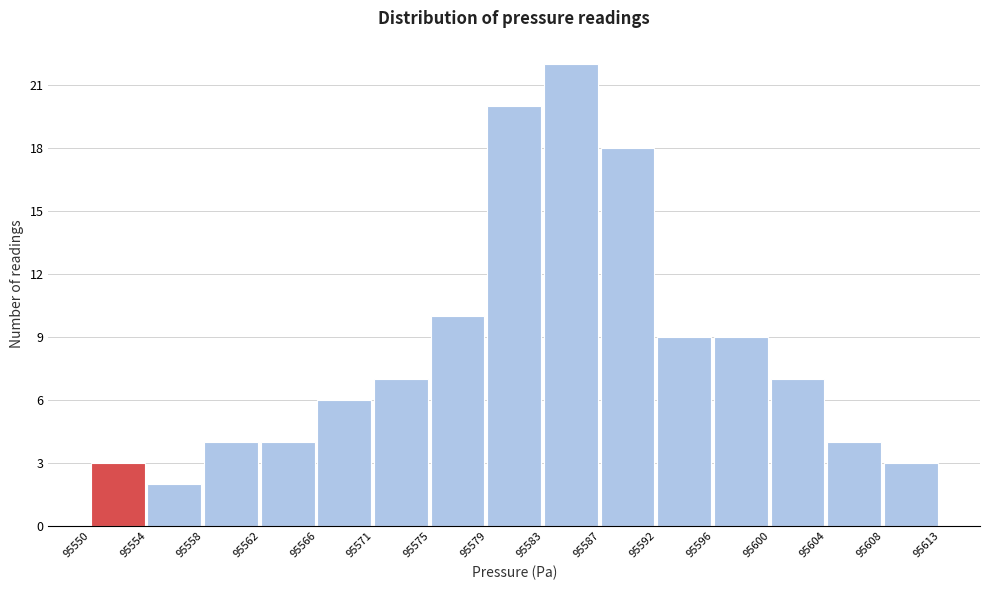

Reading left to right, transcribe all the data shown in this chart.

3	2	4	4	6	7	10	20	22	18	9	9	7	4	3